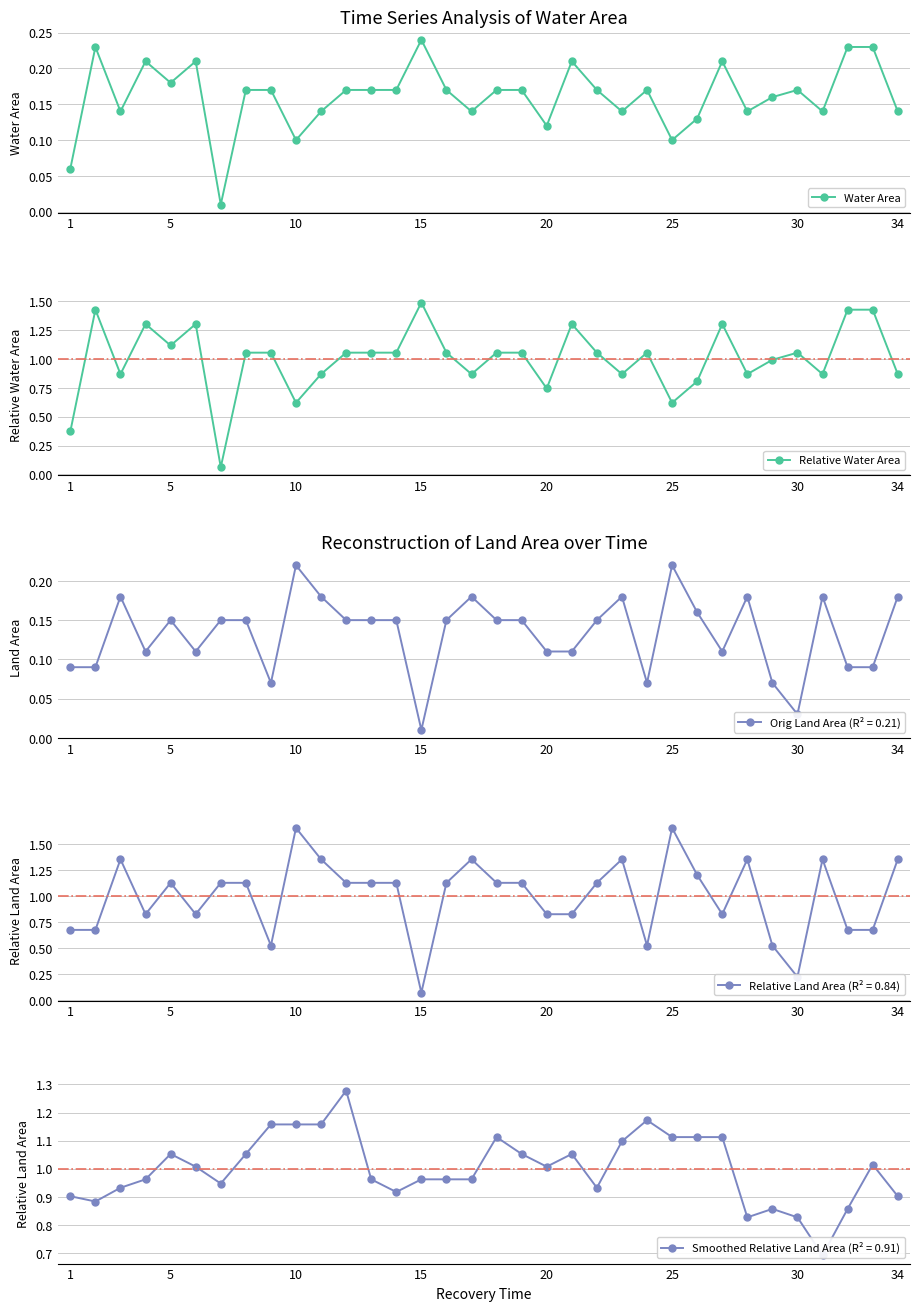

What is the minimum value for Relative Water Area?

0.1